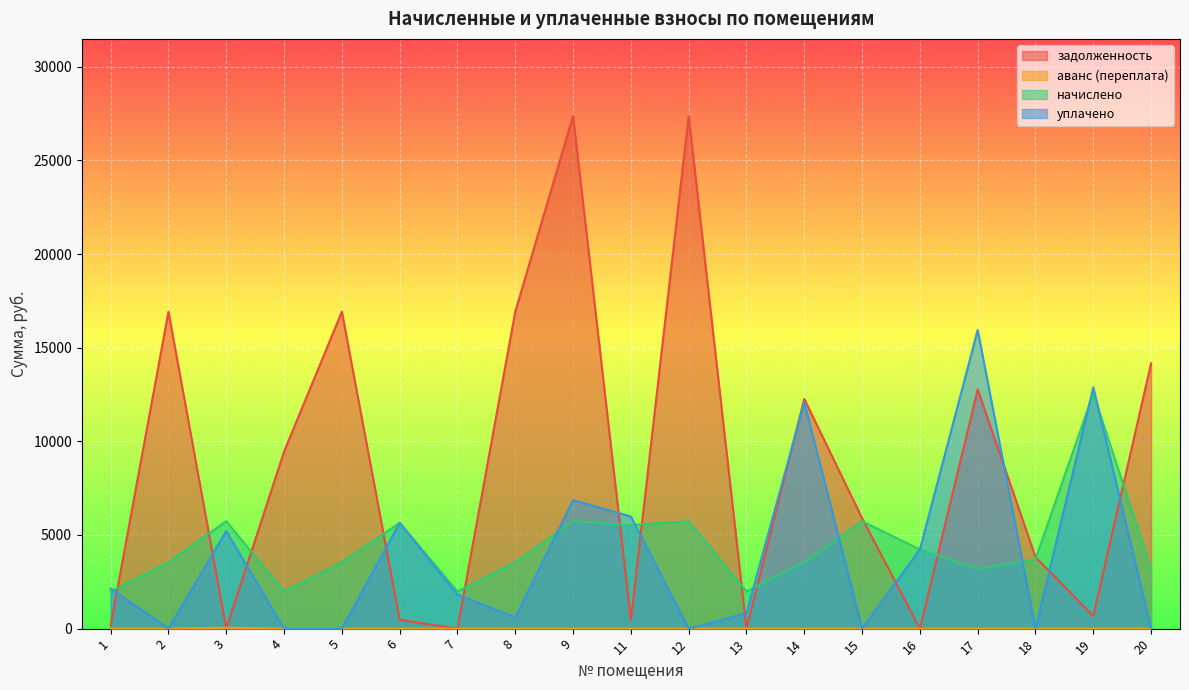

At which category does the chart reach its minimum across all series?

3